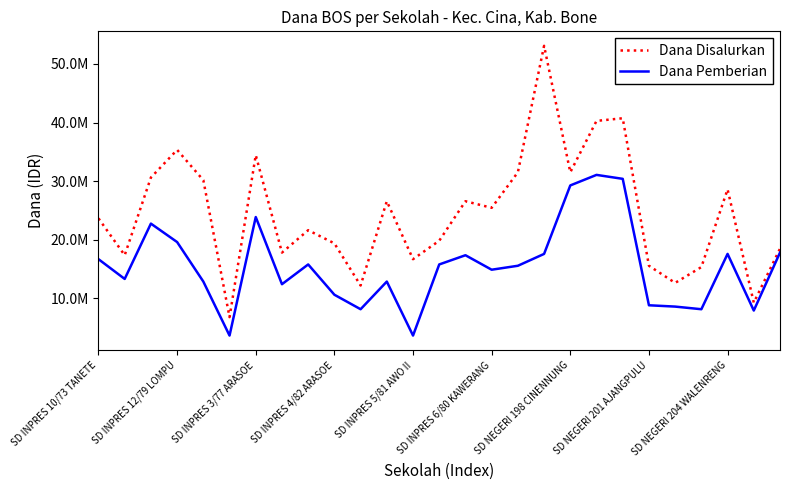

What are all the series names shown in the legend?

Dana Disalurkan, Dana Pemberian